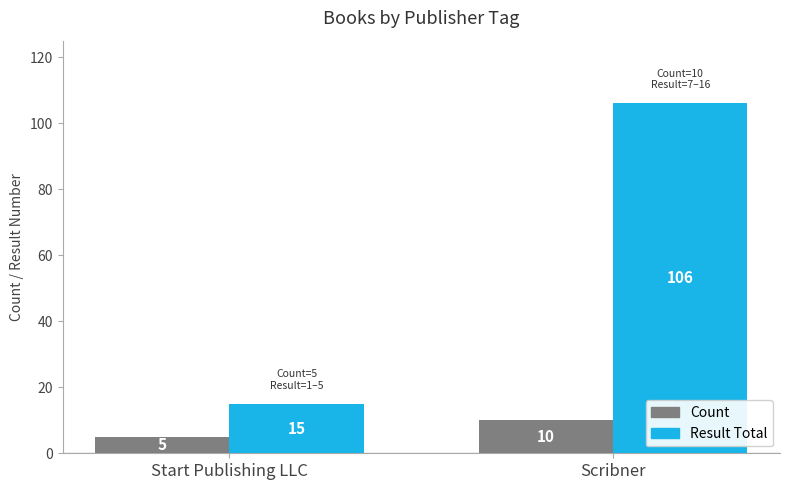

List the series in order of their overall mean, highest first.

Result Total, Count